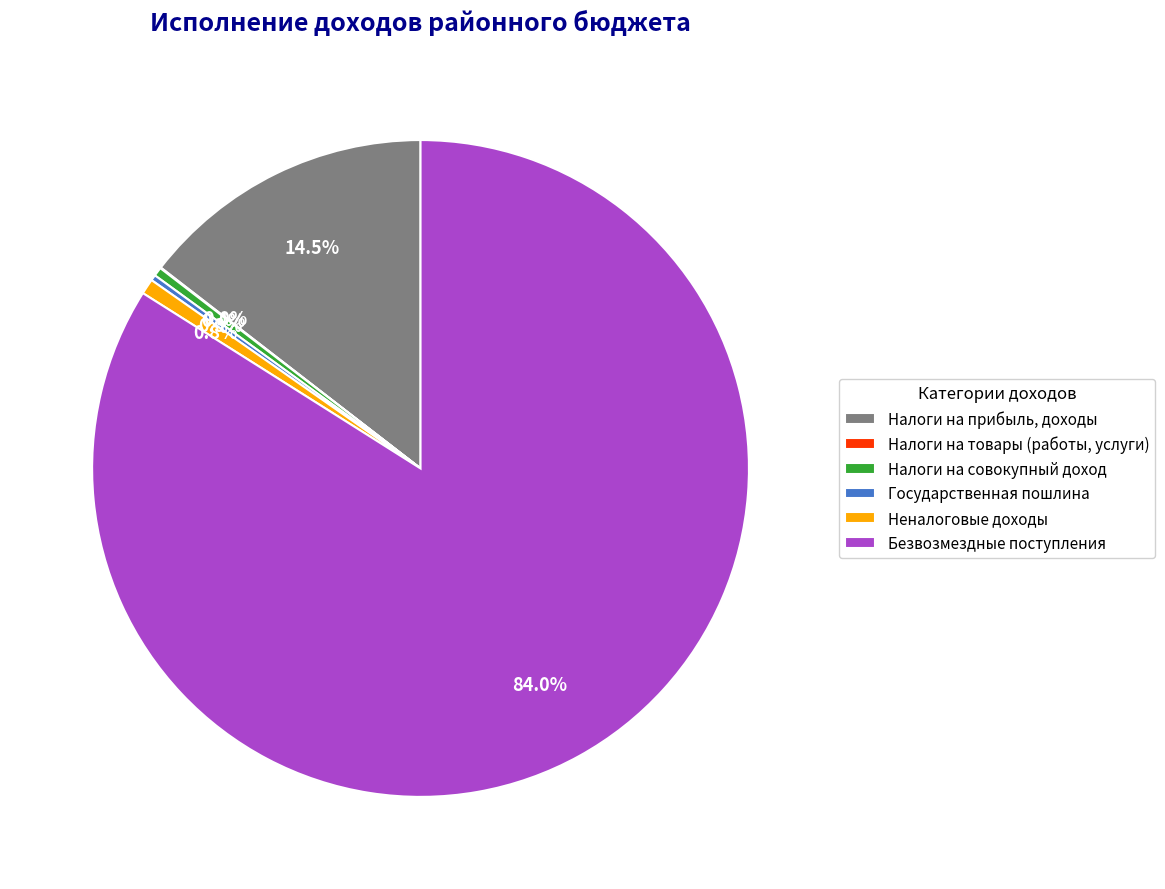

Approximately how many times larger is the value at Государственная пошлина compared to Налоги на совокупный доход?

0.6